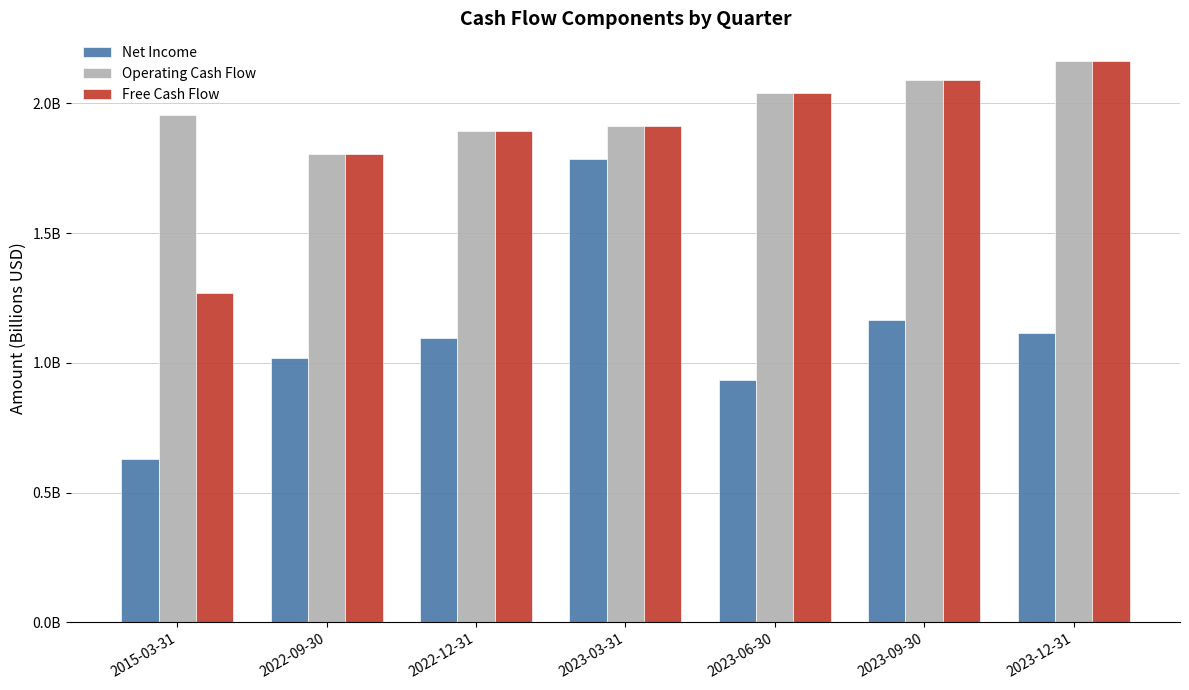

Which series has the largest total across all categories?

Operating Cash Flow